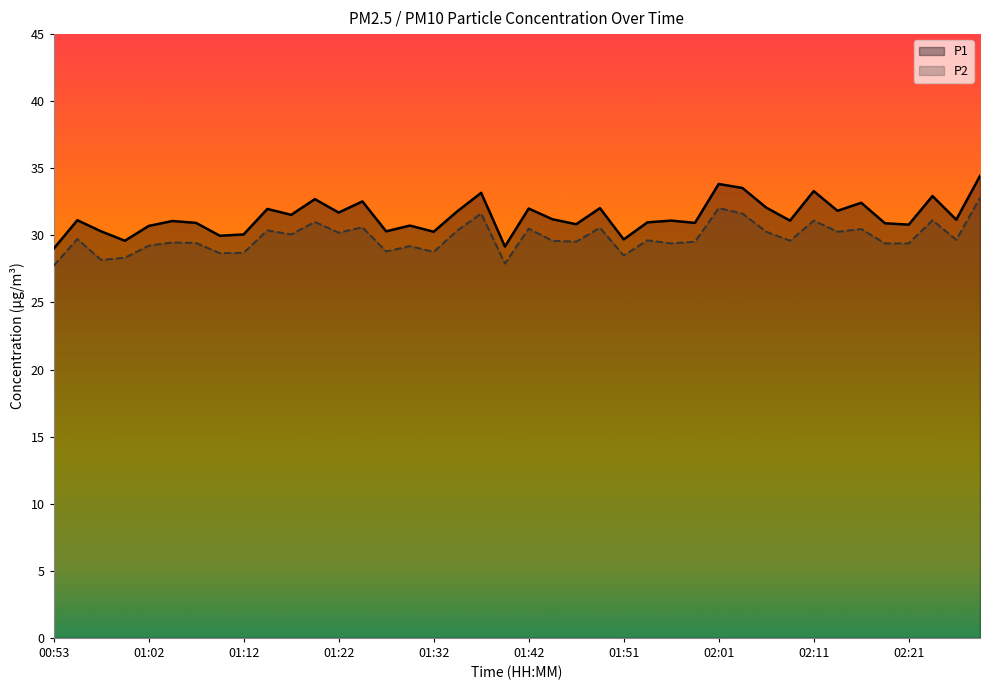

Reading left to right, list all the values displayed in this chart.

P1: 29.0	31.1	30.3	29.6	30.7	31.1	30.9	30.0	30.1	32.0	31.5	32.7	31.7	32.5	30.3	30.7	30.3	31.8	33.2	29.2	32.0	31.2	30.8	32.0	29.7	31.0	31.1	30.9	33.8	33.5	32.1	31.1	33.3	31.8	32.4	30.9	30.8	32.9	31.2	34.4
P2: 27.7	29.7	28.2	28.3	29.2	29.5	29.4	28.7	28.7	30.4	30.1	31.0	30.2	30.6	28.8	29.2	28.8	30.4	31.6	27.9	30.5	29.6	29.5	30.6	28.5	29.6	29.4	29.5	32.0	31.6	30.3	29.6	31.1	30.3	30.5	29.4	29.4	31.1	29.7	32.8